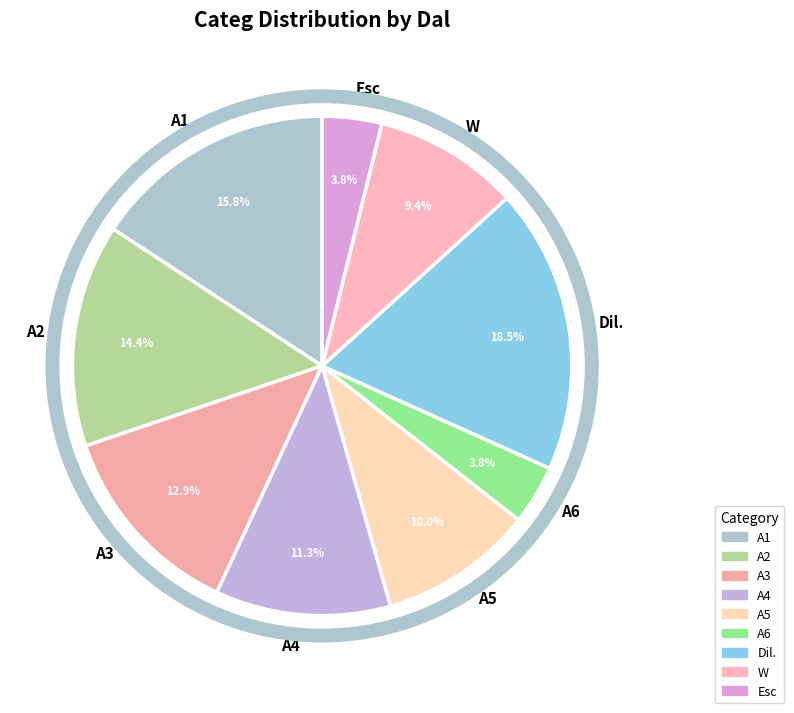

To the nearest percent, what is the combined percentage of A5 and A2?

24%